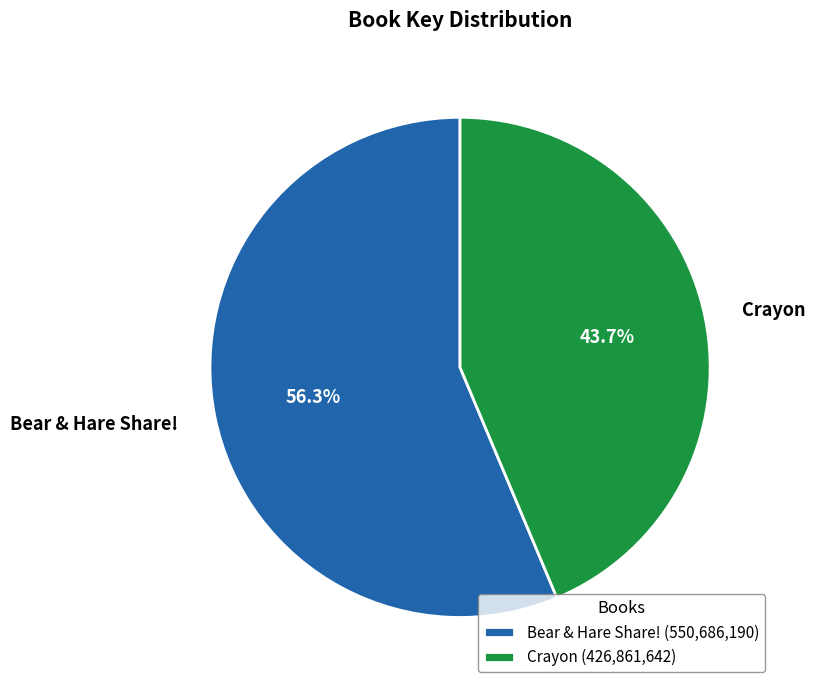

What percentage is the Bear & Hare Share! slice, to the nearest percent?

56%